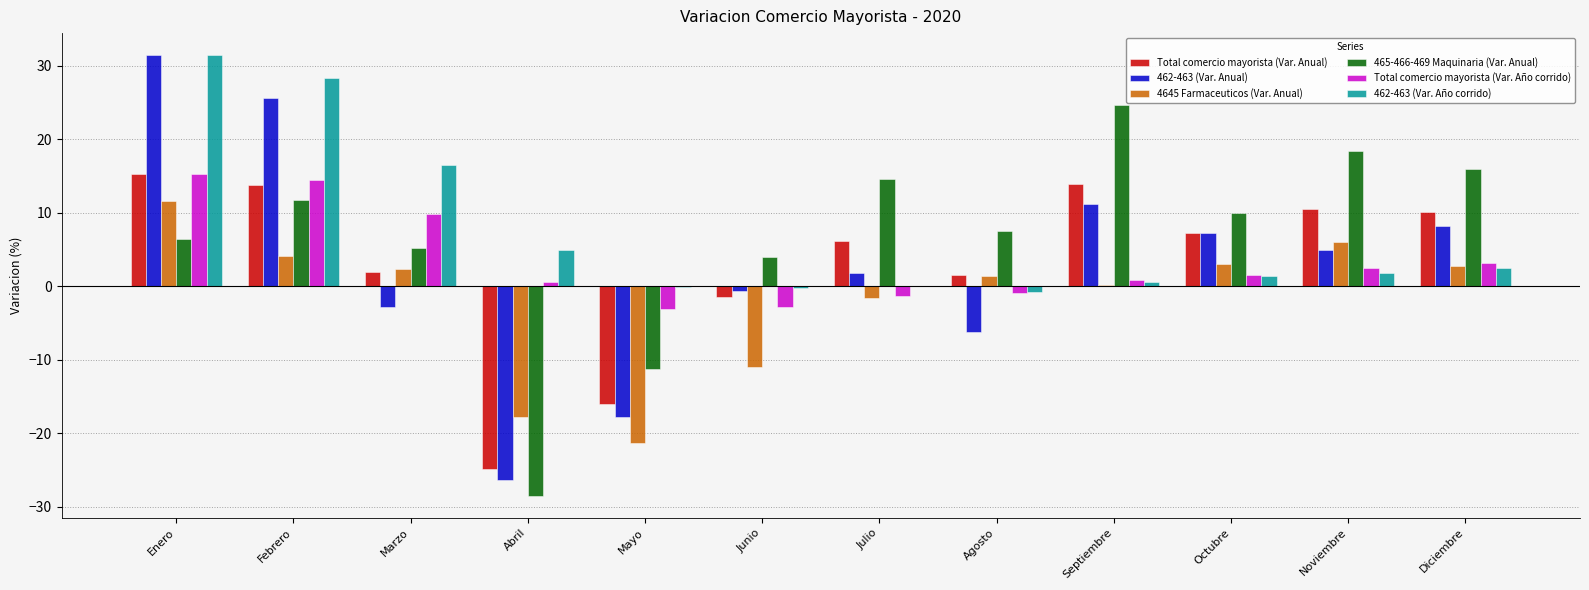

How many categories are shown in the chart?

12